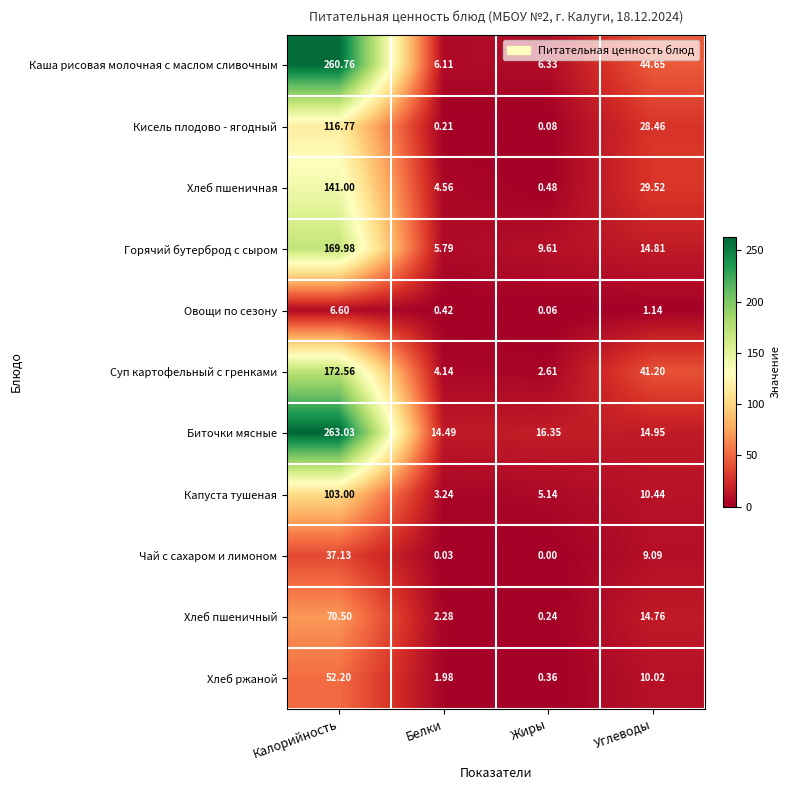

How many data points in Хлеб пшеничная are above 29?

2